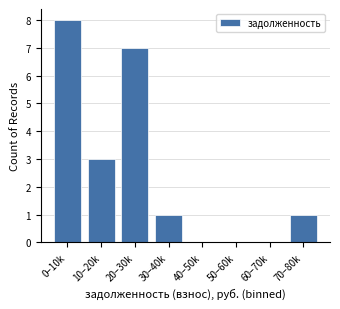

Reading left to right, transcribe all the data shown in this chart.

0–10k=8	10–20k=3	20–30k=7	30–40k=1	40–50k=0	50–60k=0	60–70k=0	70–80k=1